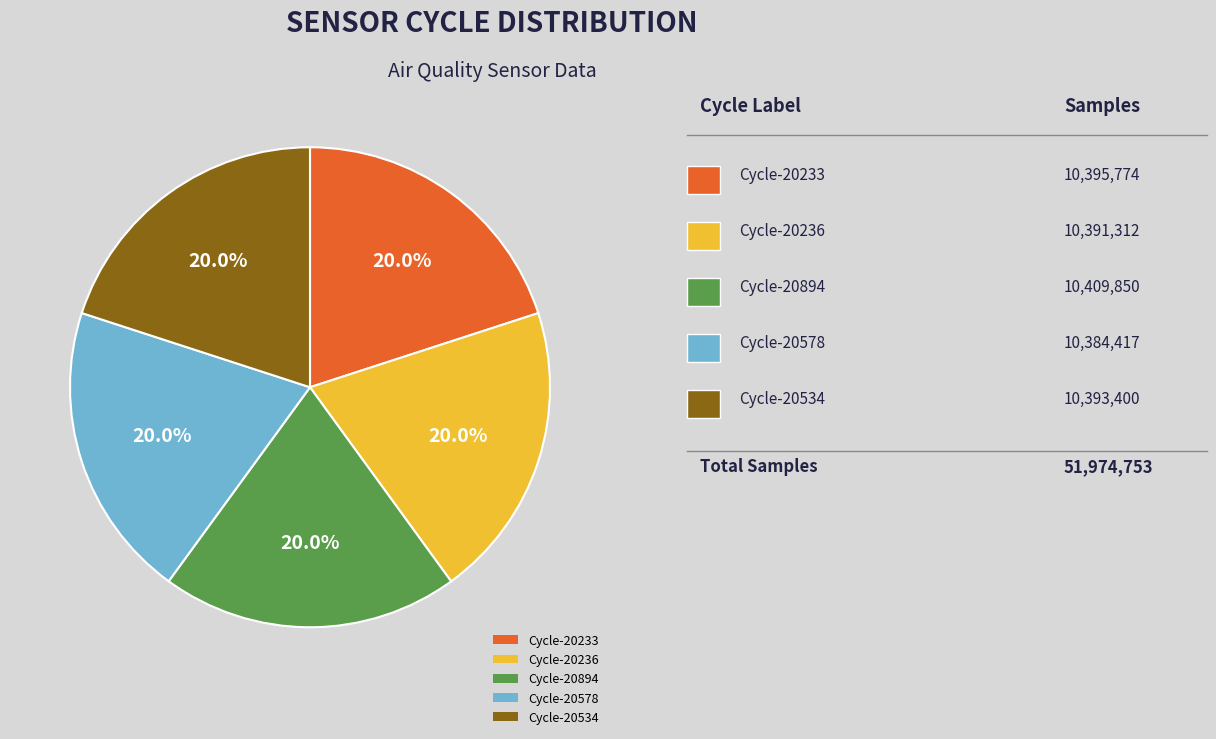

Do Cycle-20534 and Cycle-20578 together represent more than half of the pie?

No